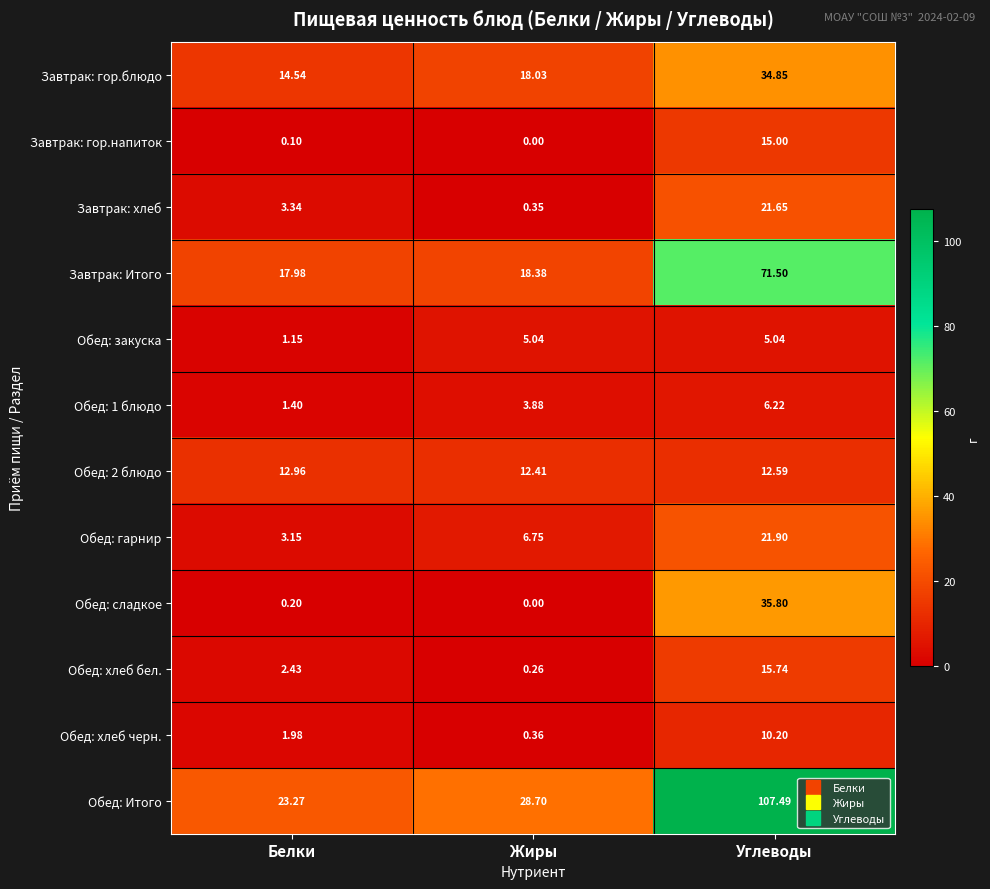

How many categories are shown in the chart?

3